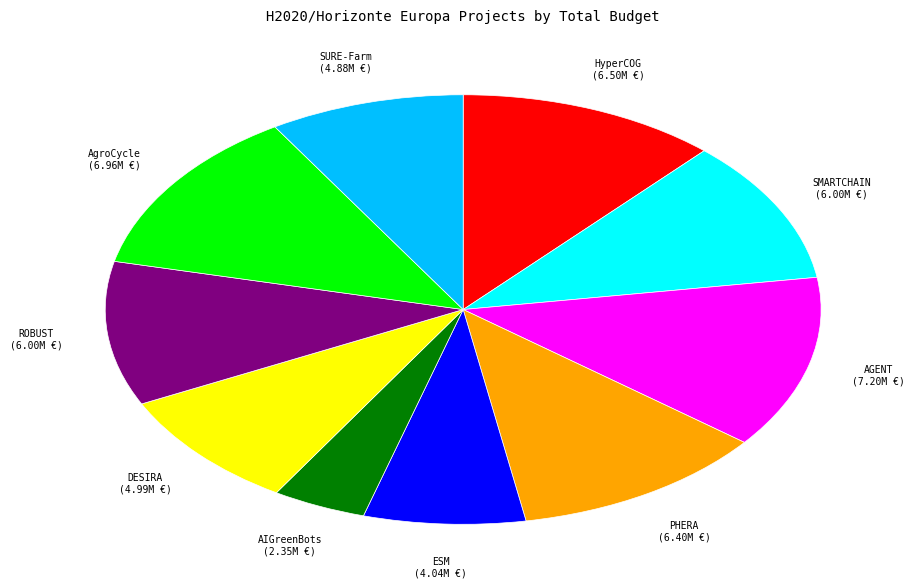

Is there any slice that represents more than half of the pie?

No